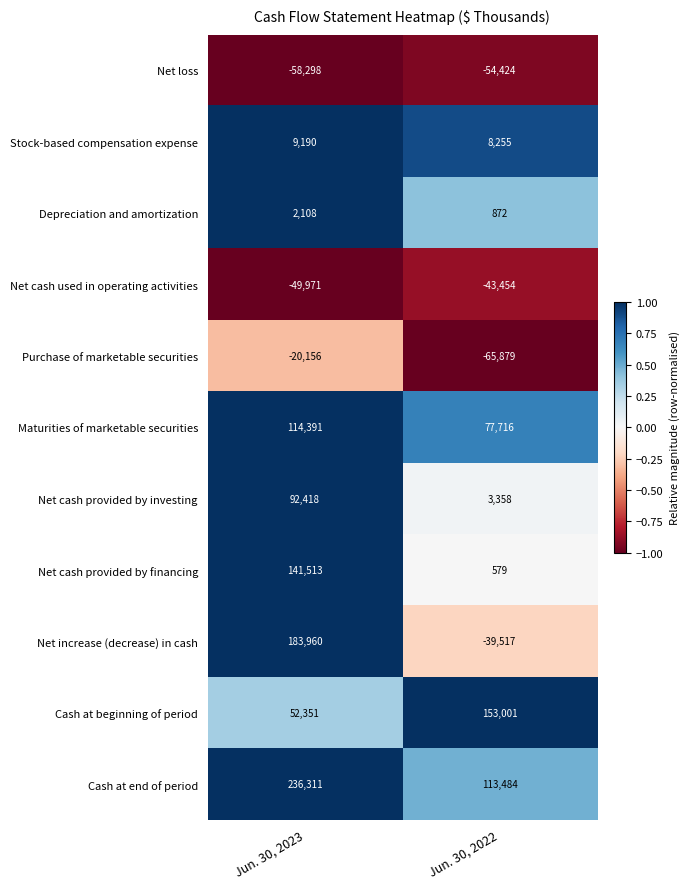

Between Jun. 30, 2023 and Jun. 30, 2022, which series saw the biggest shift?

Net increase (decrease) in cash